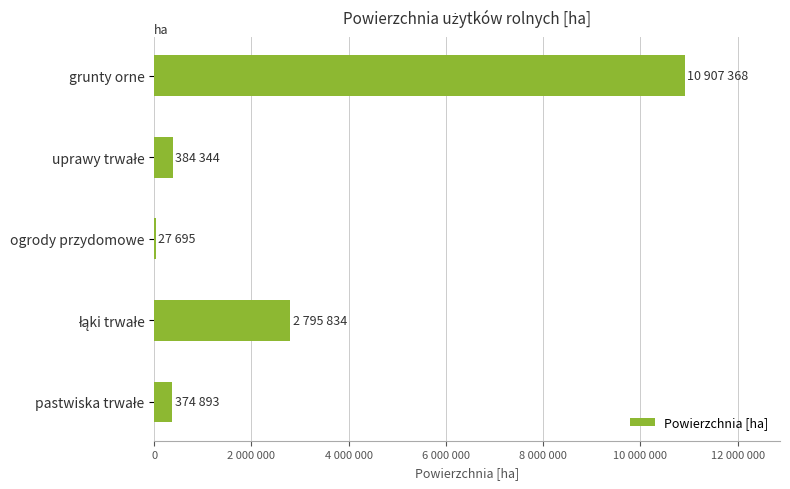

Are the bars horizontal?

Yes